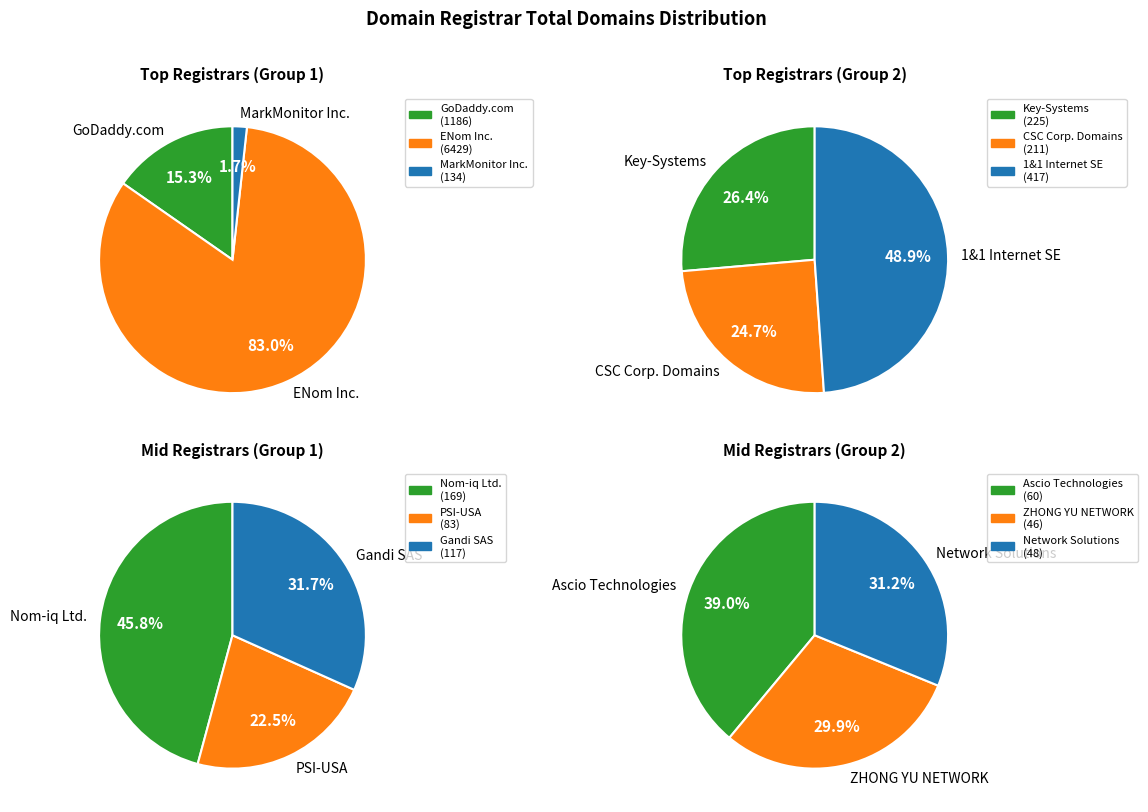

Which category has the biggest portion of the pie?

ENom Inc.